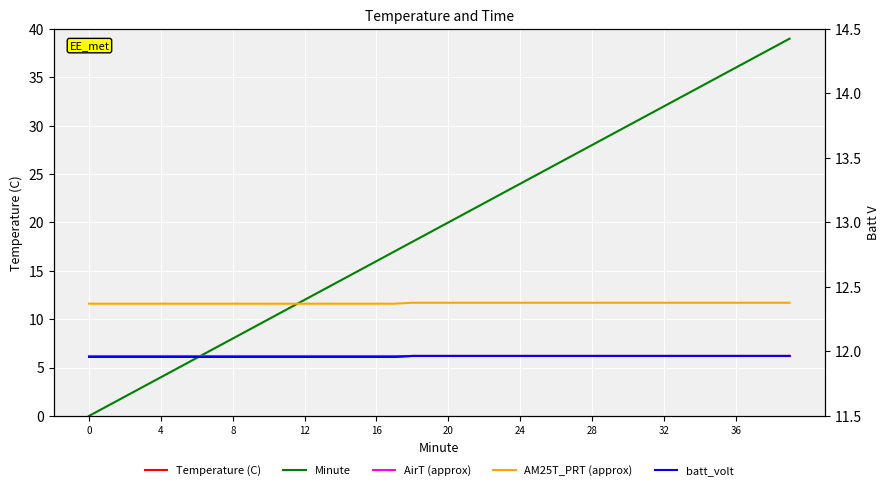

Which has a higher value, 31 or 12?

31